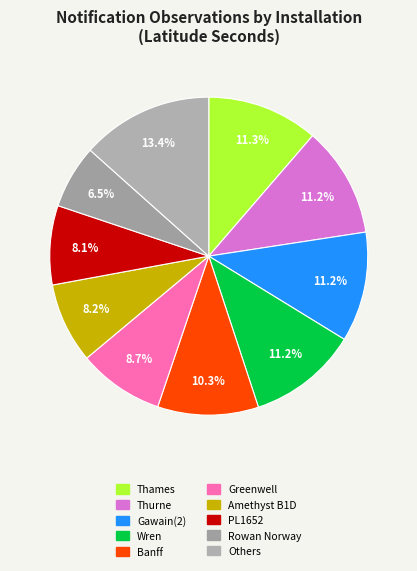

Does any single category account for the majority?

No